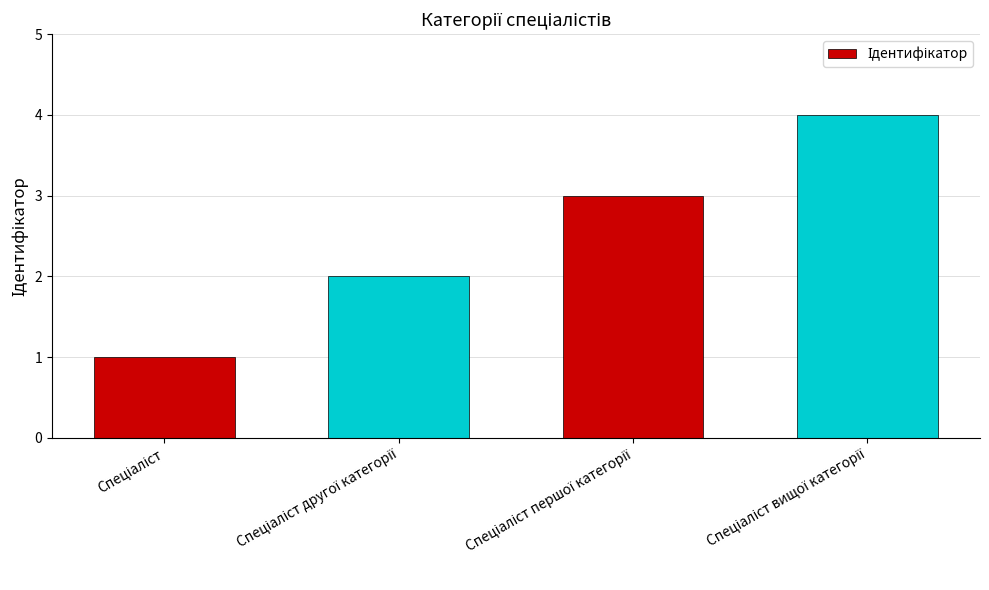

What is the difference between the maximum and minimum values?

3